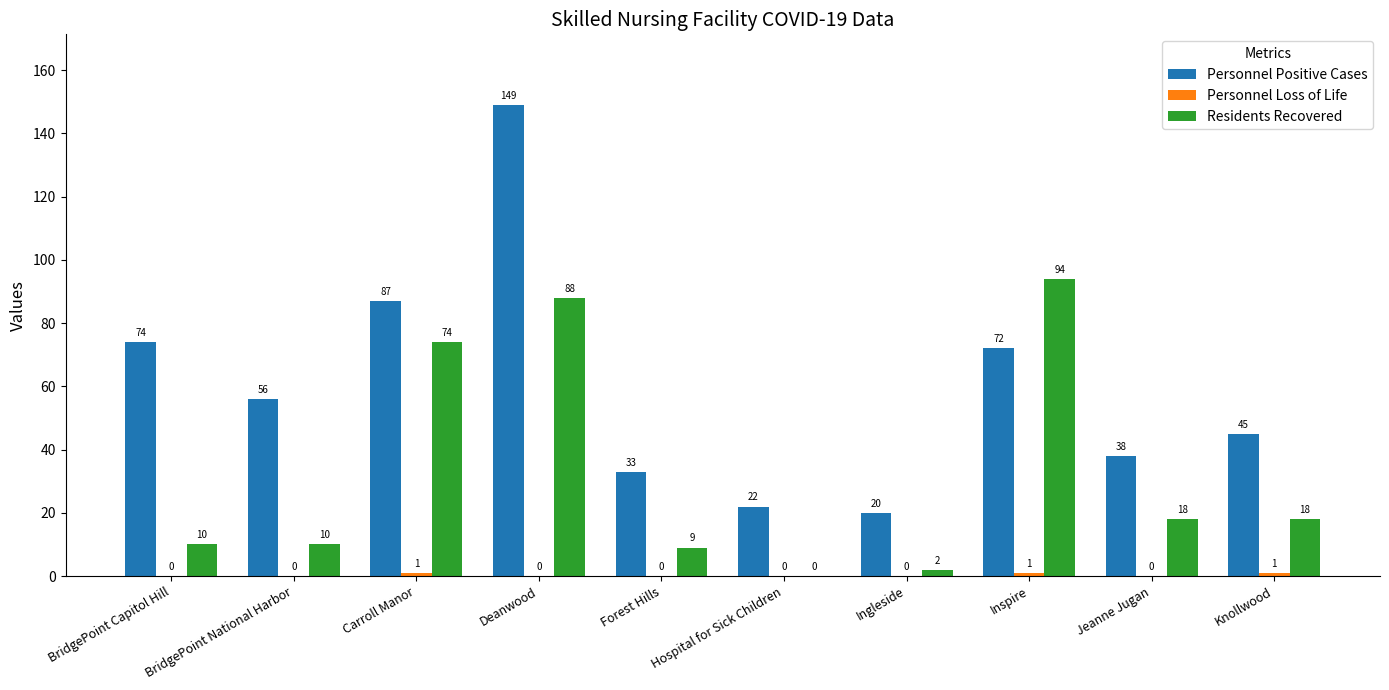

Between Carroll Manor and Knollwood, which series saw the biggest shift?

Residents Recovered